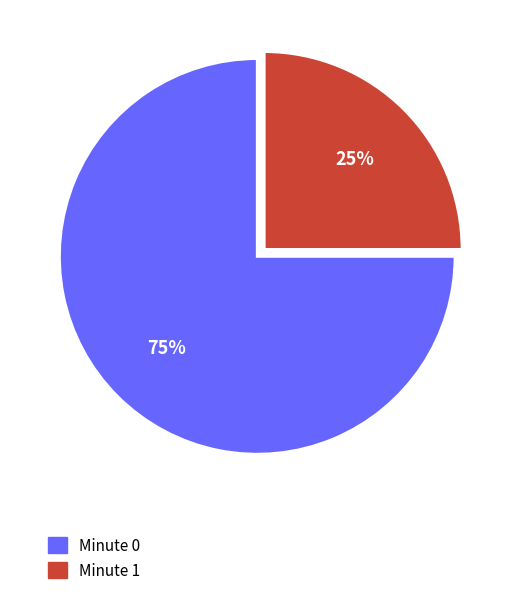

To the nearest percent, what is the difference between the largest and smallest slice percentages?

50%